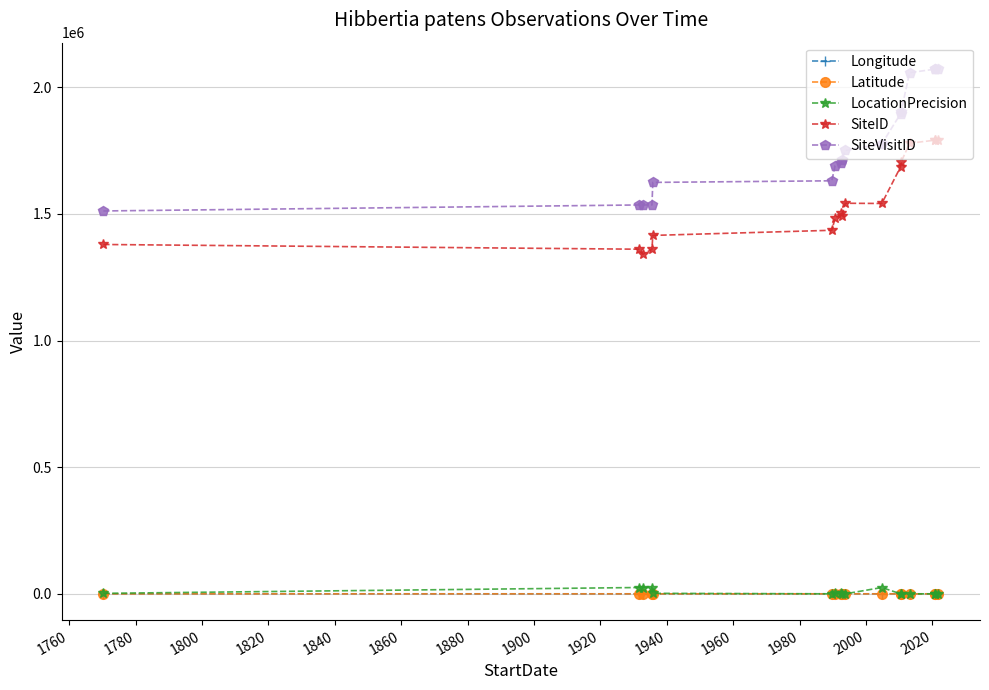

What is the average value of the LocationPrecision series?

6394.1